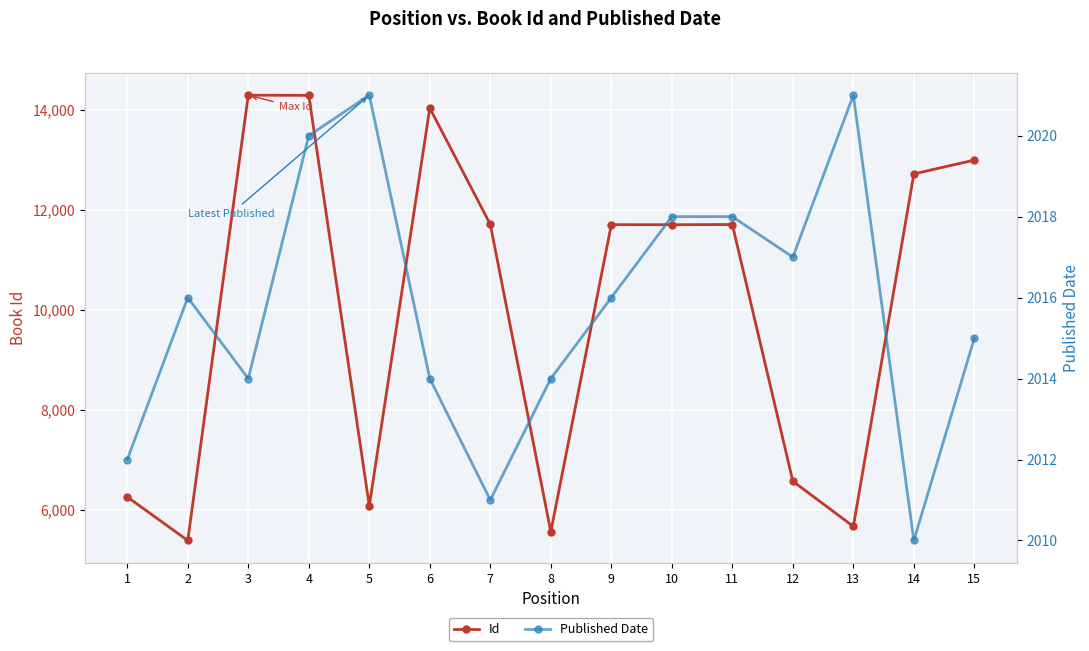

Reading left to right, extract all data points from this chart.

Id: 6259	5387	14298	14294	6079	14040	11712	5562	11707	11706	11710	6573	5669	12723	12999
Published Date: 2012	2016	2014	2020	2021	2014	2011	2014	2016	2018	2018	2017	2021	2010	2015